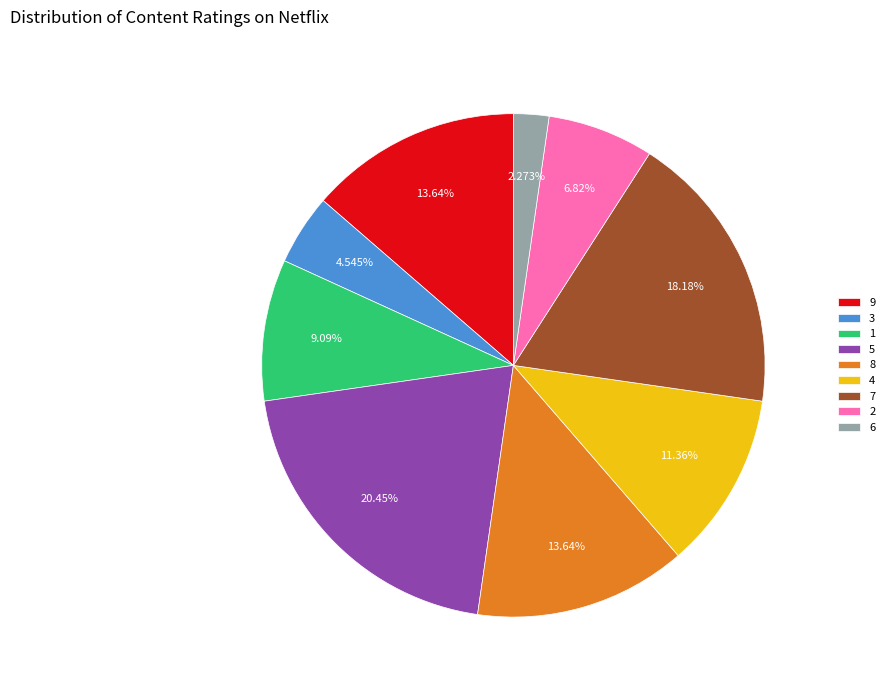

Which category has the smallest portion of the pie?

6